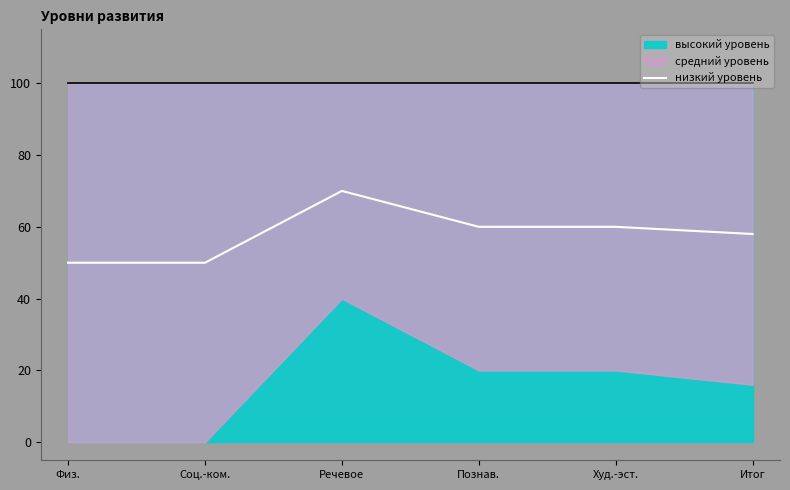

What is the total value across all series at Худ.-эст.?

160